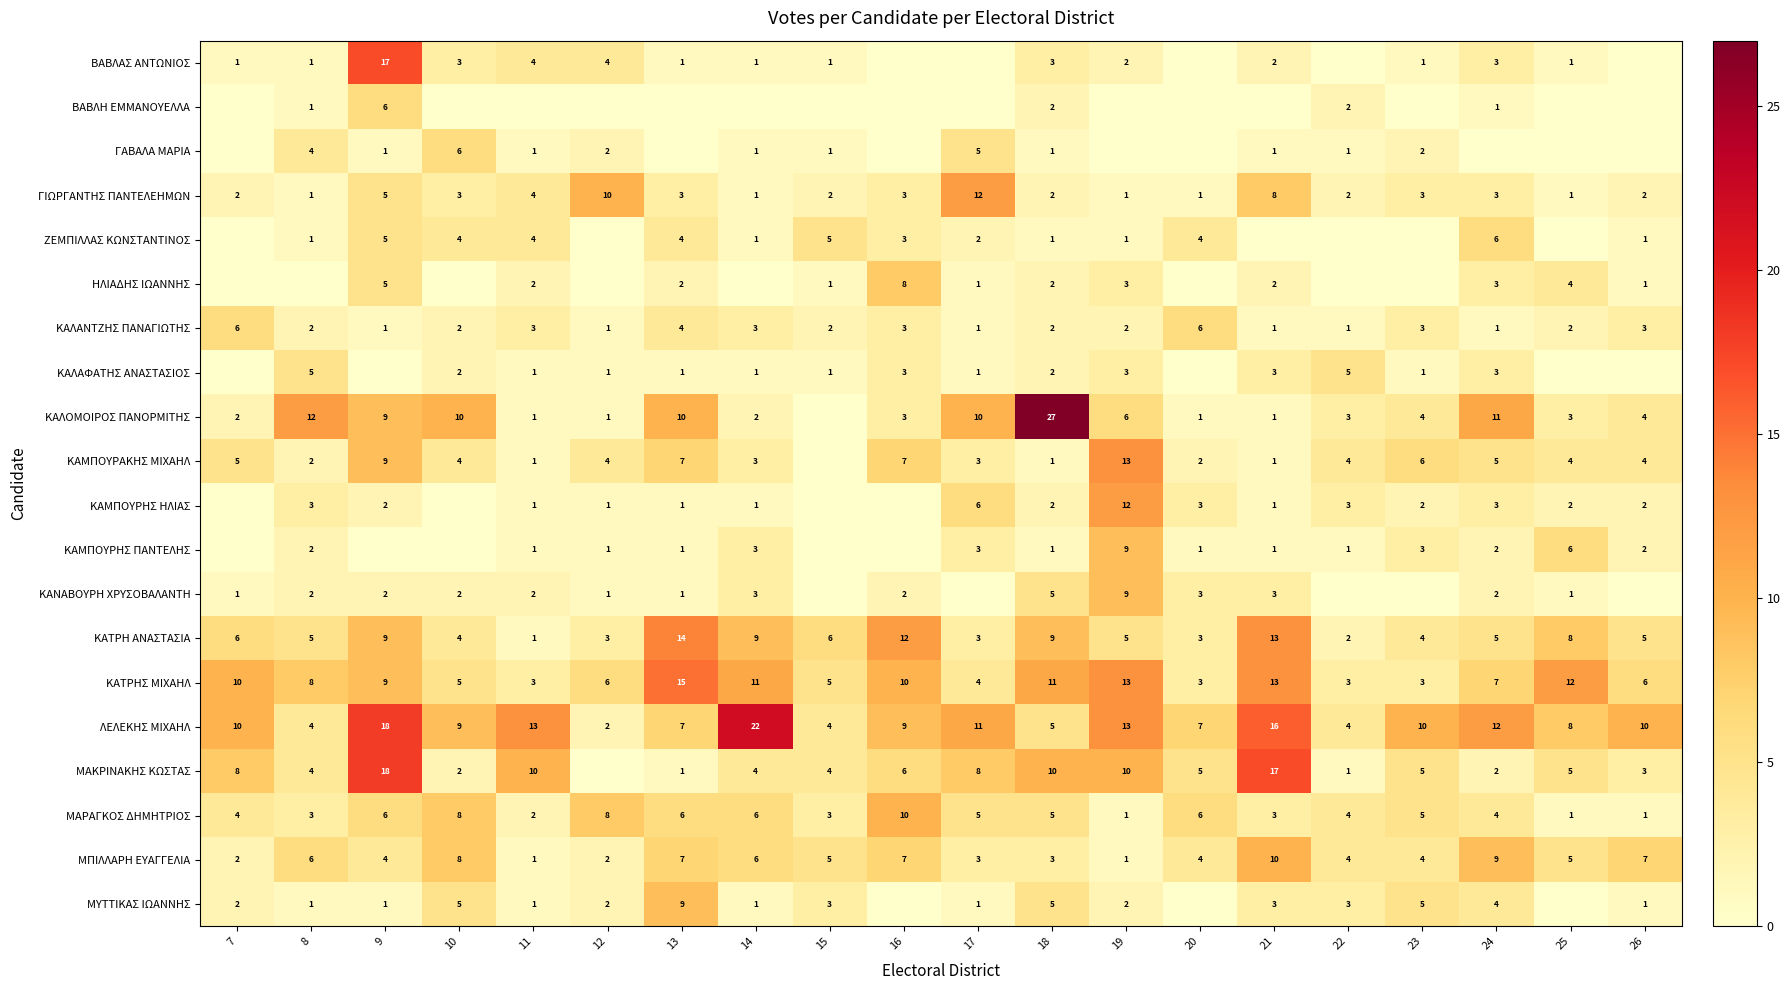

Is the value of ΜΑΡΑΓΚΟΣ ΔΗΜΗΤΡΙΟΣ at 17 greater than the value of ΚΑΤΡΗΣ ΜΙΧΑΗΛ at 19?

No